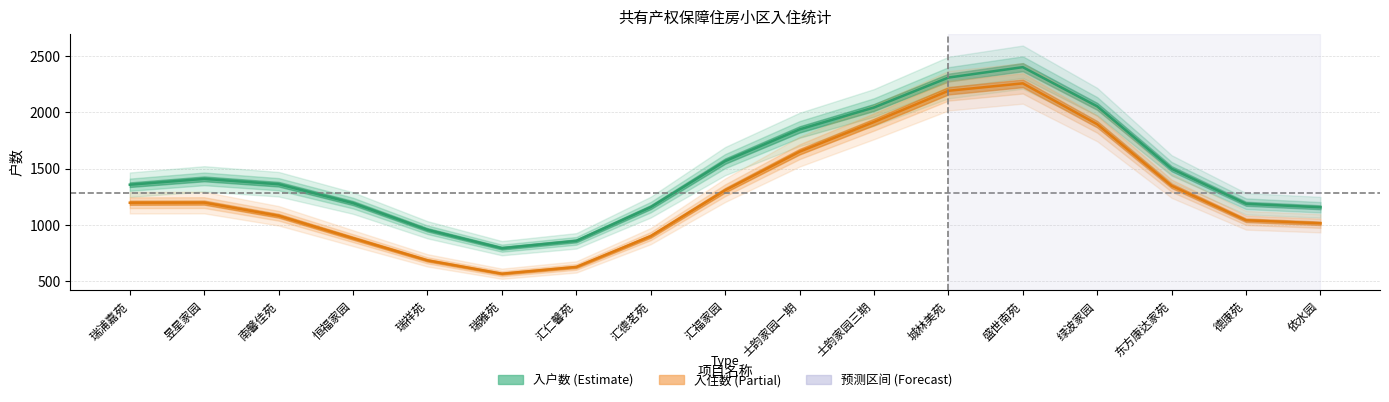

Does the chart display data point markers on the line(s)?

No